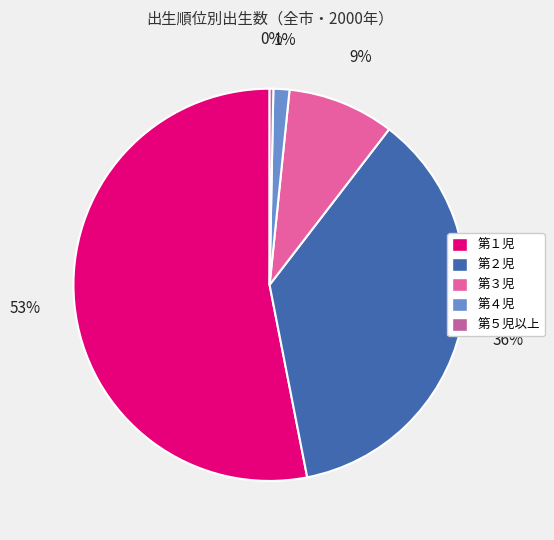

What is the majority slice?

第１児